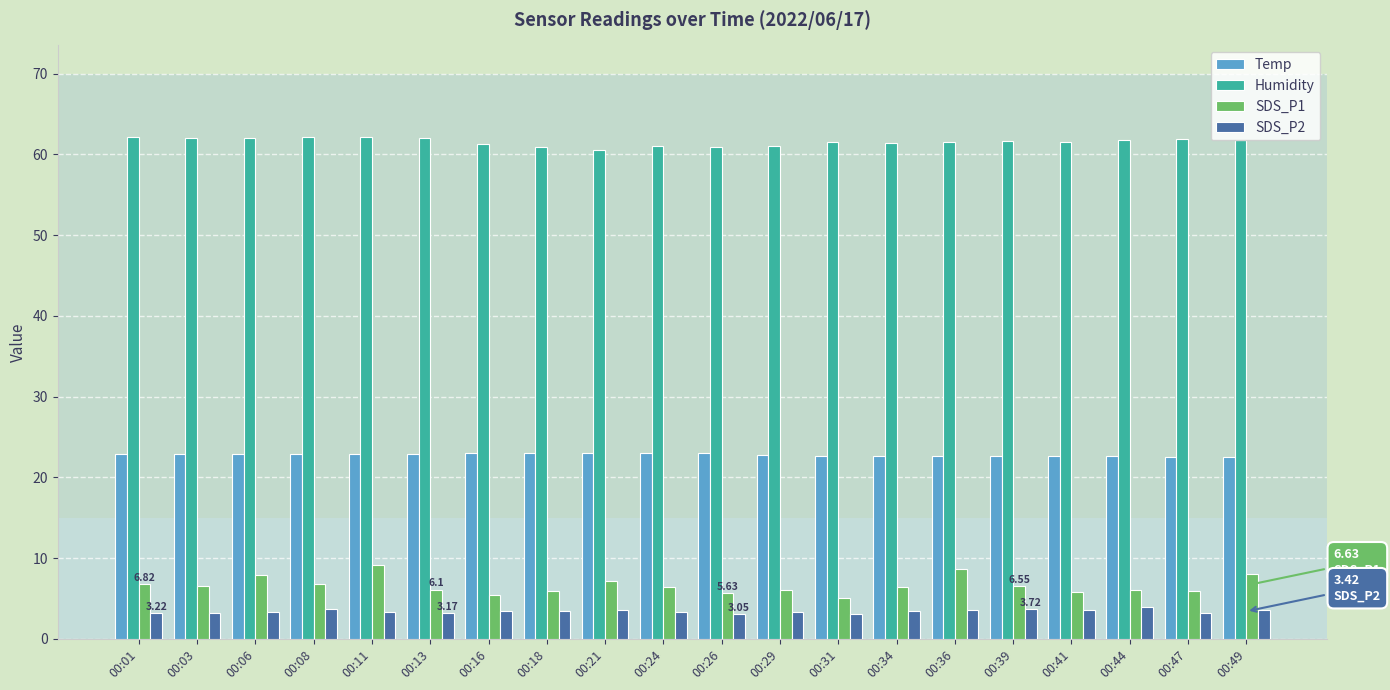

True or false: Temp has a value of 34.7 at 00:34.

False